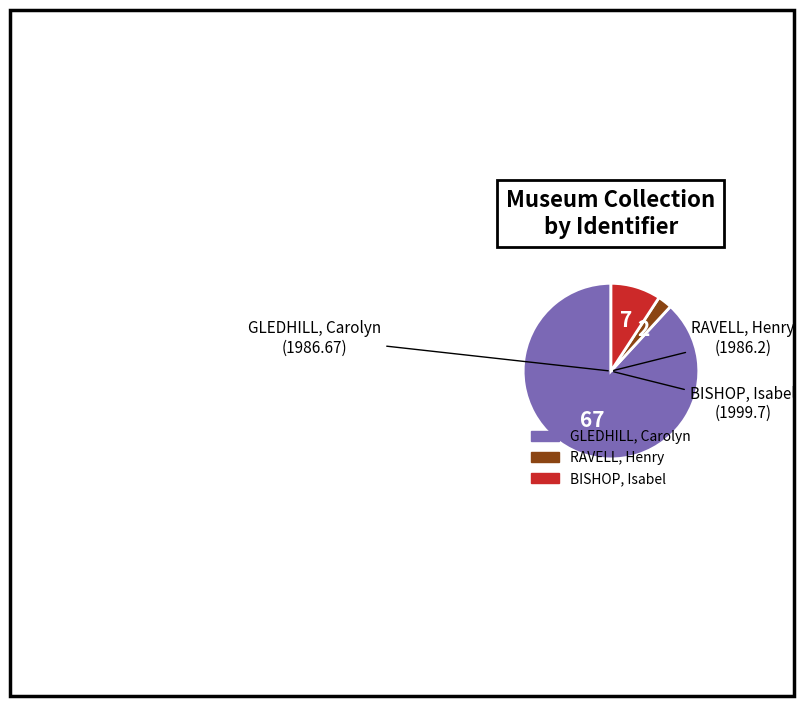

Rank the categories by value from lowest to highest.

RAVELL, Henry, BISHOP, Isabel, GLEDHILL, Carolyn